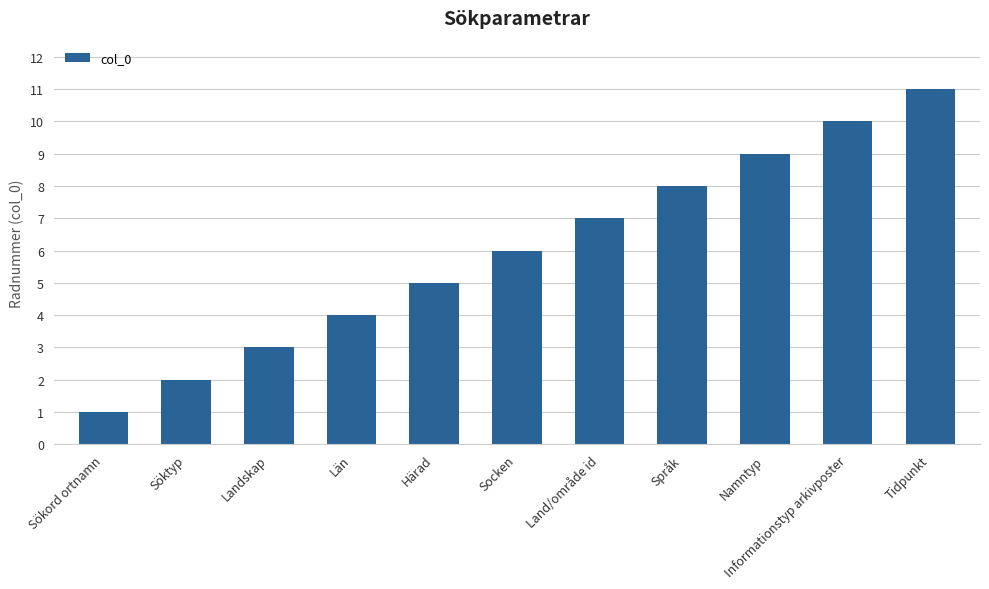

The chart shows a value of 2 at Län. True or false?

False